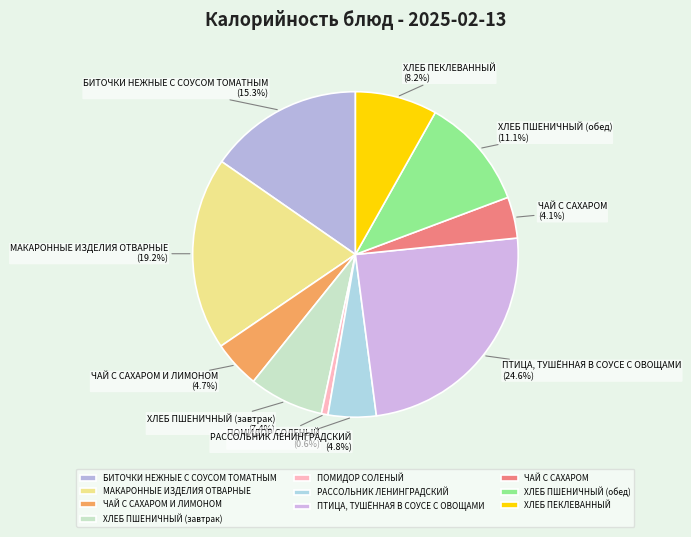

Does МАКАРОННЫЕ ИЗДЕЛИЯ ОТВАРНЫЕ represent more than half of the total?

No